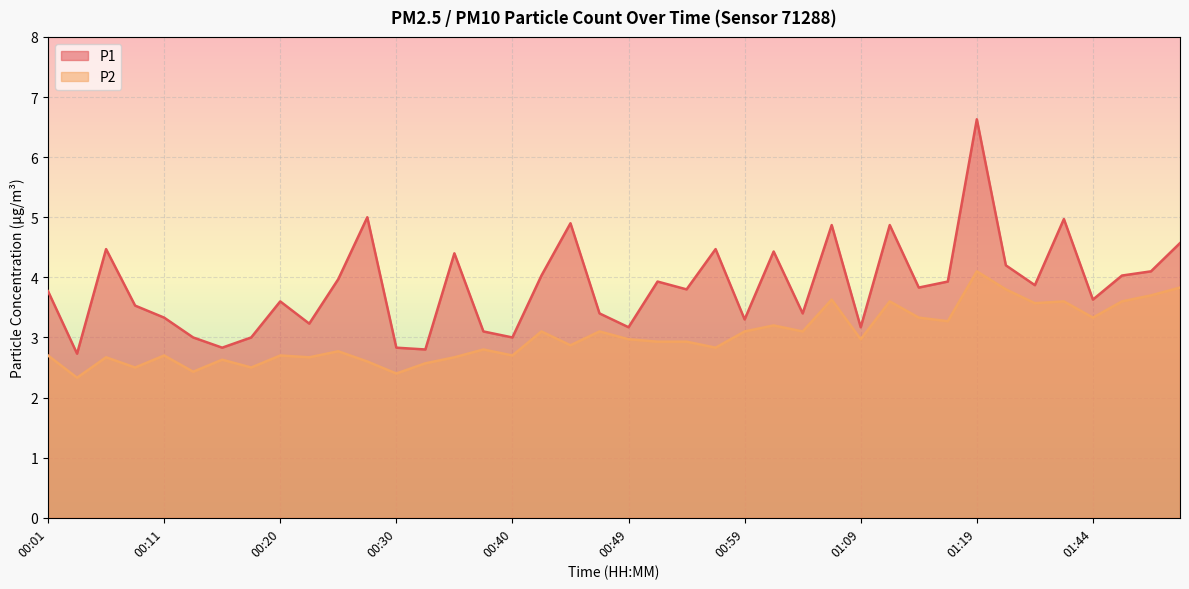

What are all the series names shown in the legend?

P1, P2